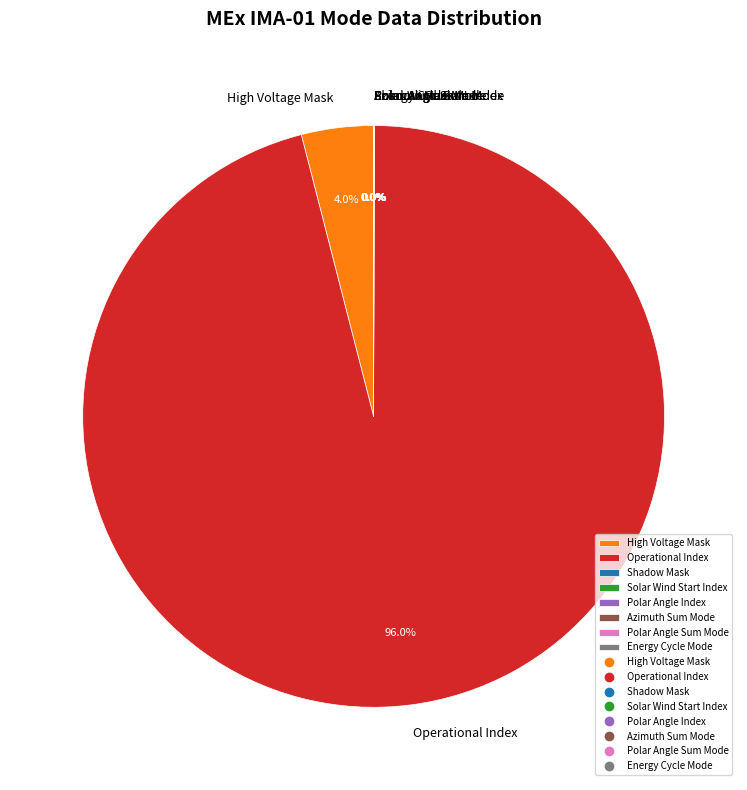

What is the largest slice in the pie chart?

Operational Index